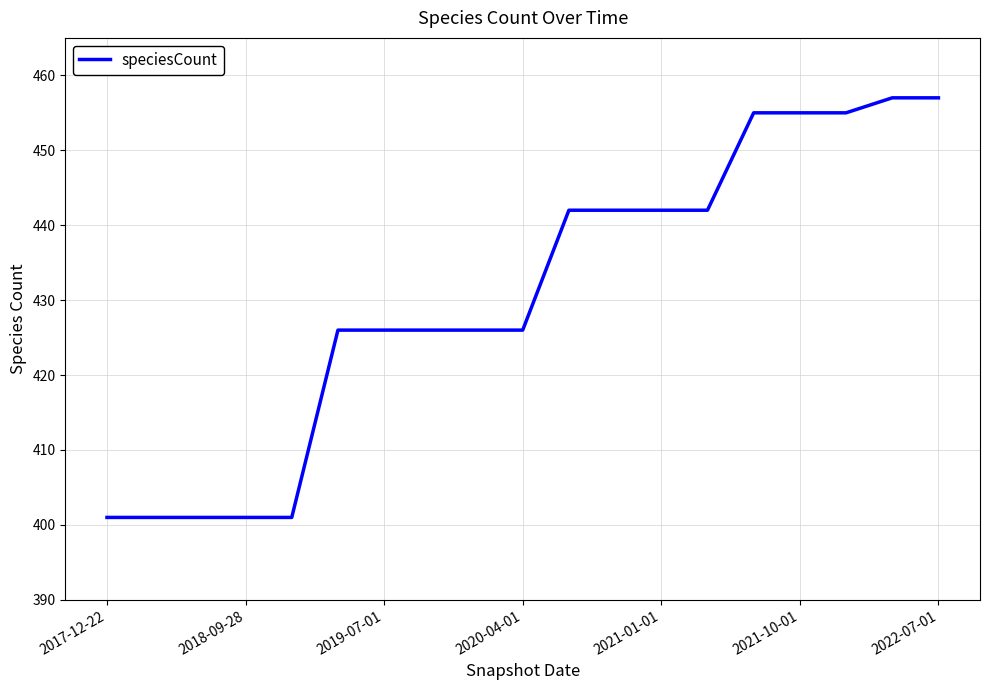

What is the smallest value displayed?

401